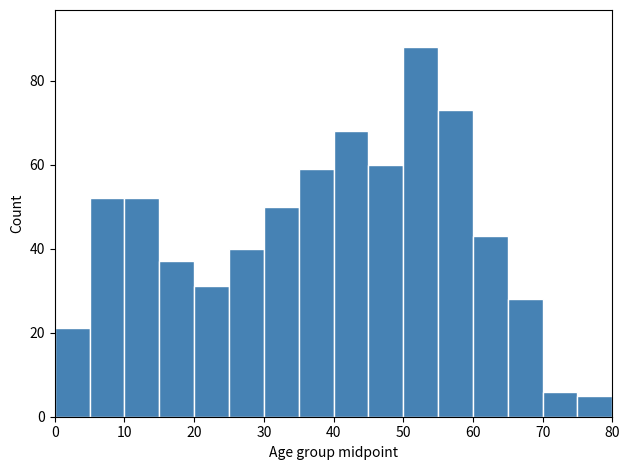

Reading left to right, transcribe this chart: for each bar, give the range it covers on the x-axis and its height. The values are not printed on the chart, so give them approximately, as read against the axis.

0 to 5: 22
5 to 10: 52
10 to 15: 52
15 to 20: 38
20 to 25: 32
25 to 30: 40
30 to 35: 50
35 to 40: 60
40 to 45: 68
45 to 50: 60
50 to 55: 88
55 to 60: 74
60 to 65: 44
65 to 70: 28
70 to 75: 6
75 to 80: 6